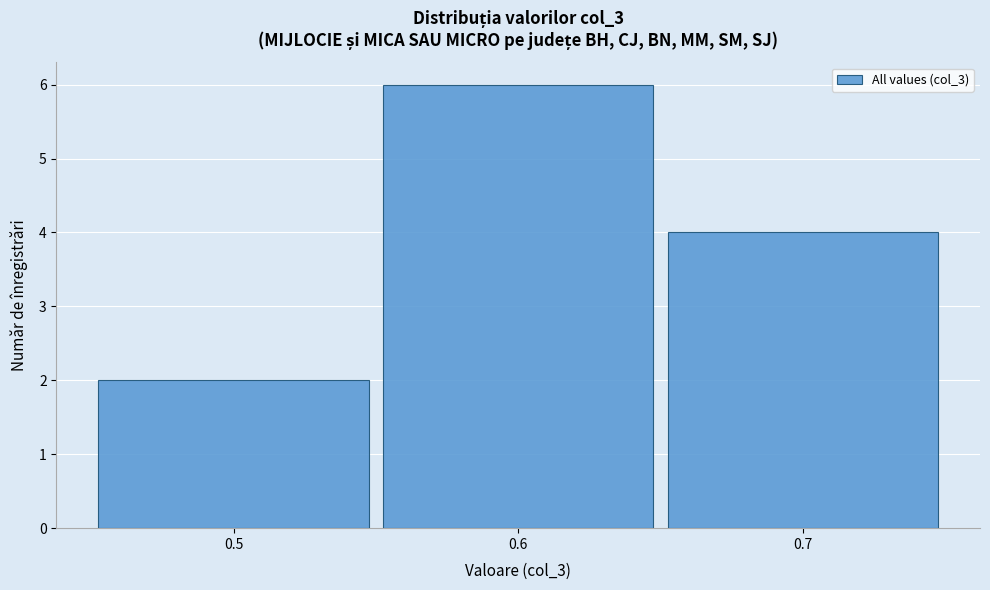

Over which range of the x-axis is the bar tallest?

0.55 to 0.65